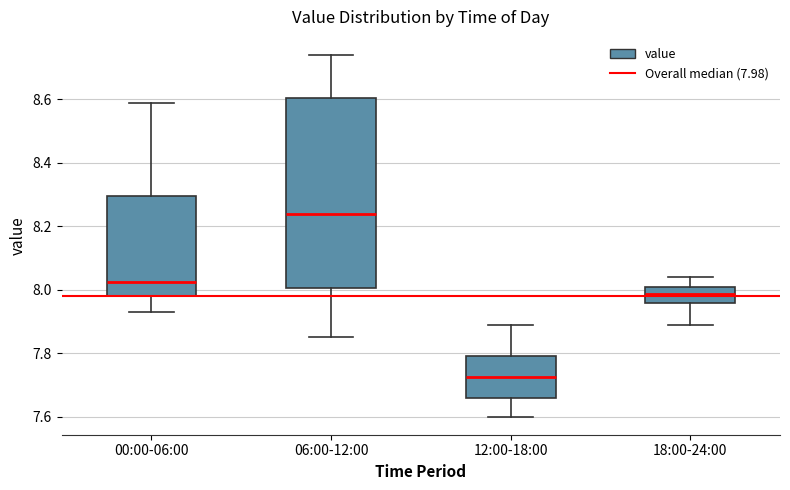

Reading left to right, transcribe this box plot: for each box, give where its median line is, the range the box spans, and where its two whiskers end, as read against the y-axis. The values are not printed on the chart, so give them approximately, as read against the axis.

00:00-06:00: median 8.02, box 7.98 to 8.30, whiskers 7.94 to 8.60
06:00-12:00: median 8.24, box 8.00 to 8.60, whiskers 7.86 to 8.74
12:00-18:00: median 7.72, box 7.66 to 7.80, whiskers 7.60 to 7.90
18:00-24:00: median 7.98, box 7.96 to 8.02, whiskers 7.90 to 8.04